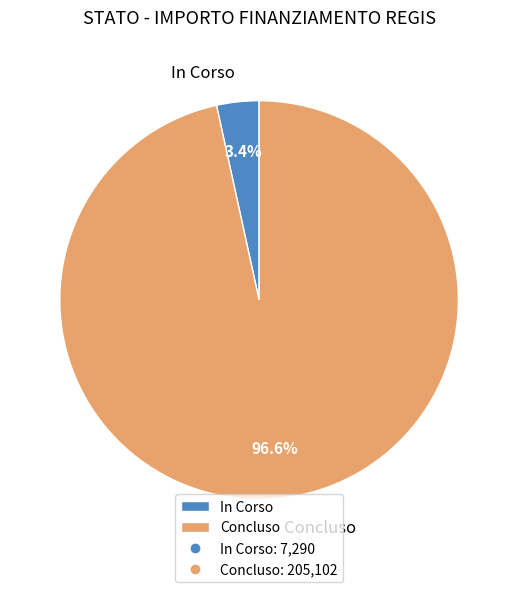

To the nearest percent, what is the difference between the Concluso and In Corso slice percentages?

93%